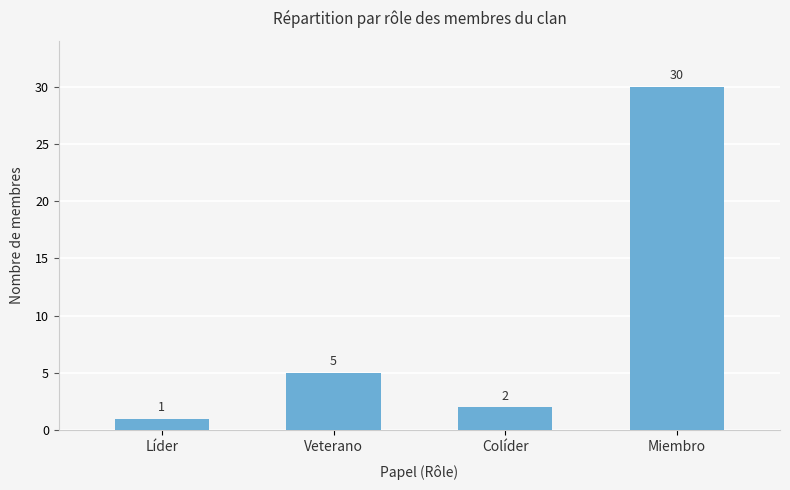

How many bars are there in total?

4